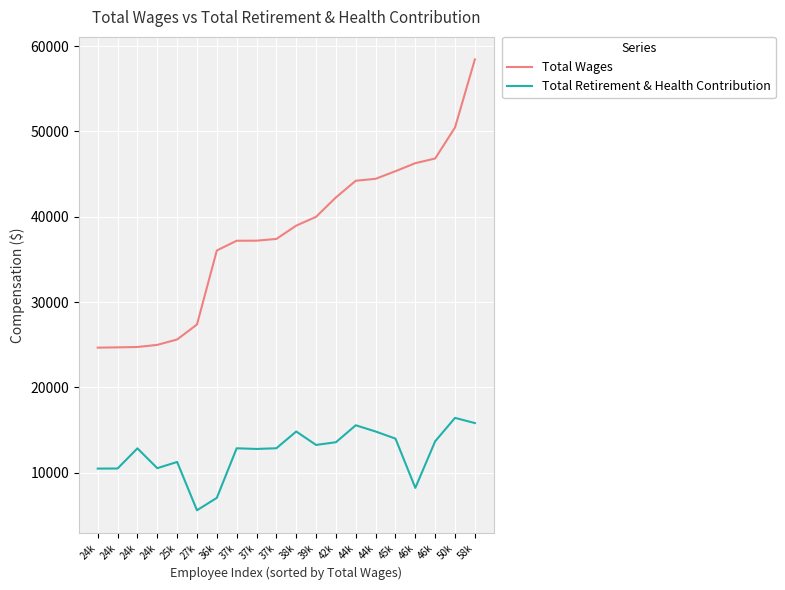

What are all the series names shown in the legend?

Total Wages, Total Retirement & Health Contribution